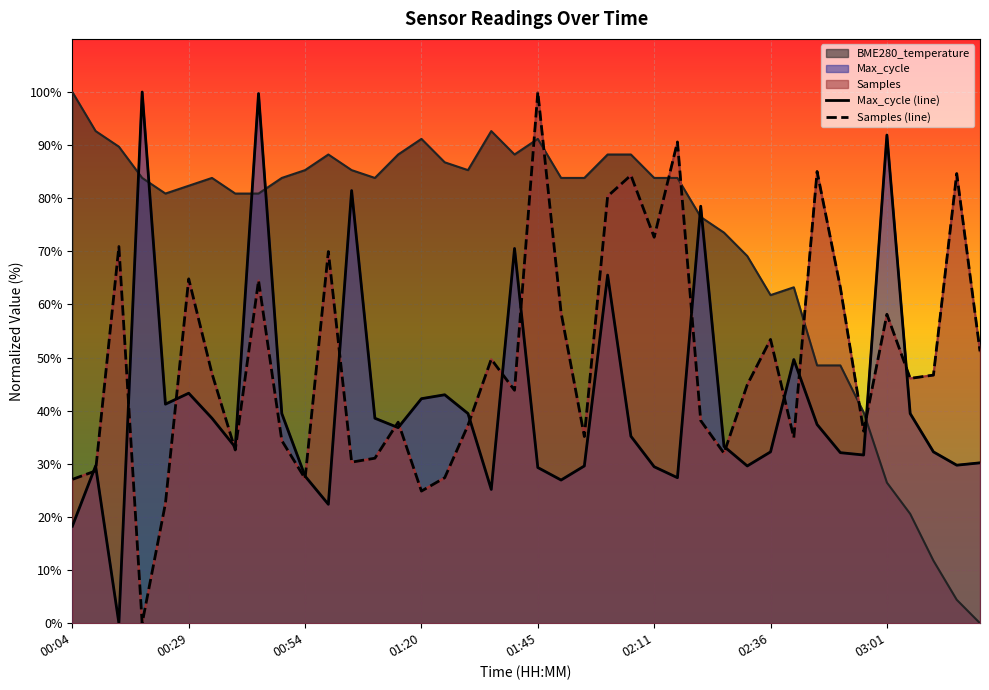

What is the difference between the maximum and minimum values in the Samples (line) series?

100.0